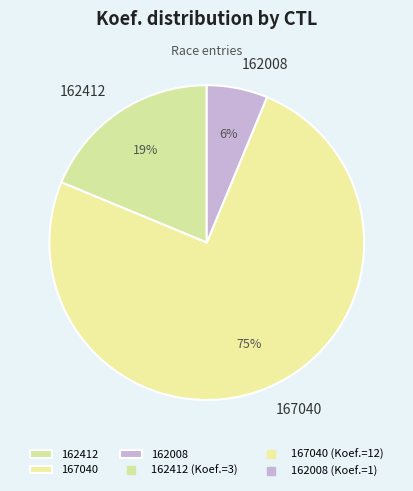

What is the largest slice in the pie chart?

167040